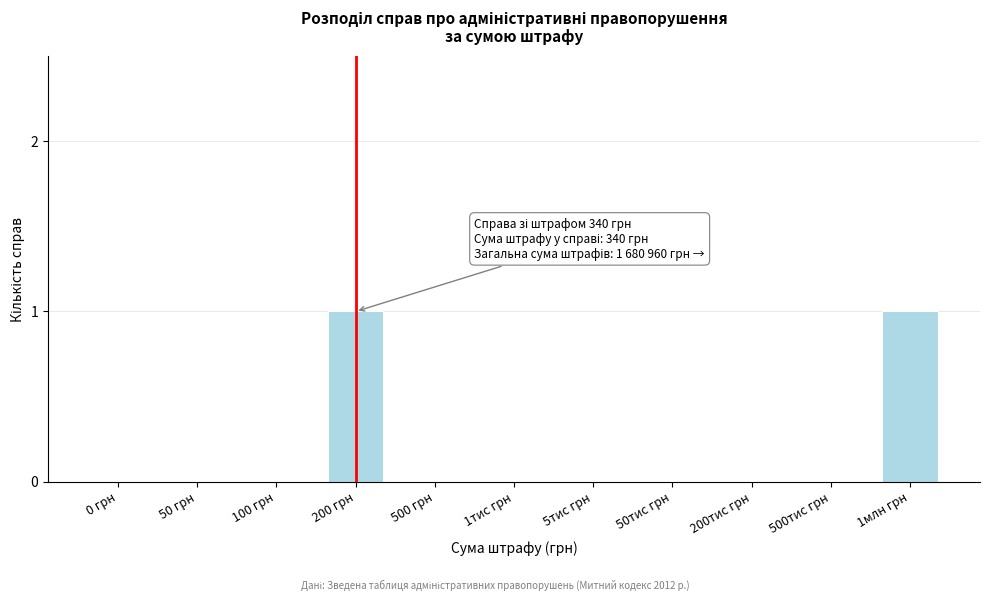

Reading left to right, list all the values displayed in this chart.

0 грн=0	50 грн=0	100 грн=0	200 грн=1	500 грн=0	1тис грн=0	5тис грн=0	50тис грн=0	200тис грн=0	500тис грн=0	1млн грн=1